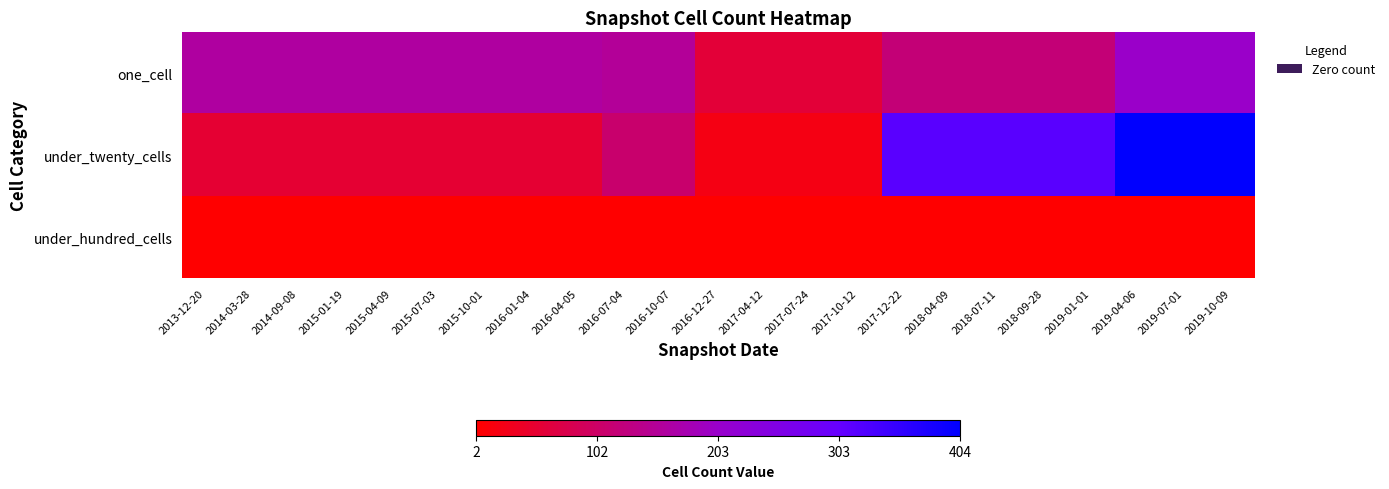

Which series has the widest spread of values?

under_twenty_cells